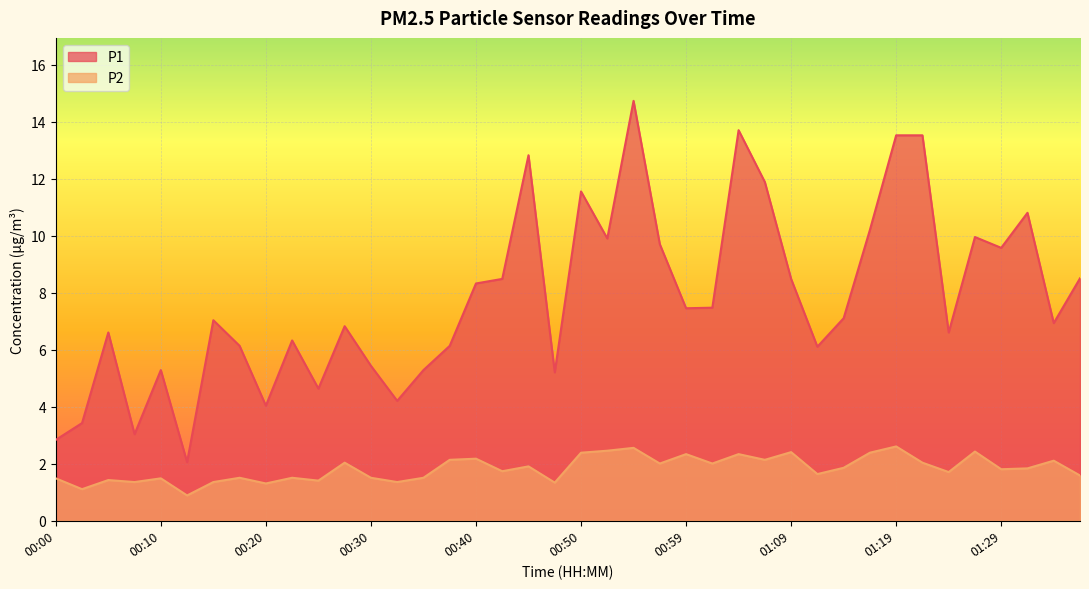

At which label does P2 reach its minimum?

00:13